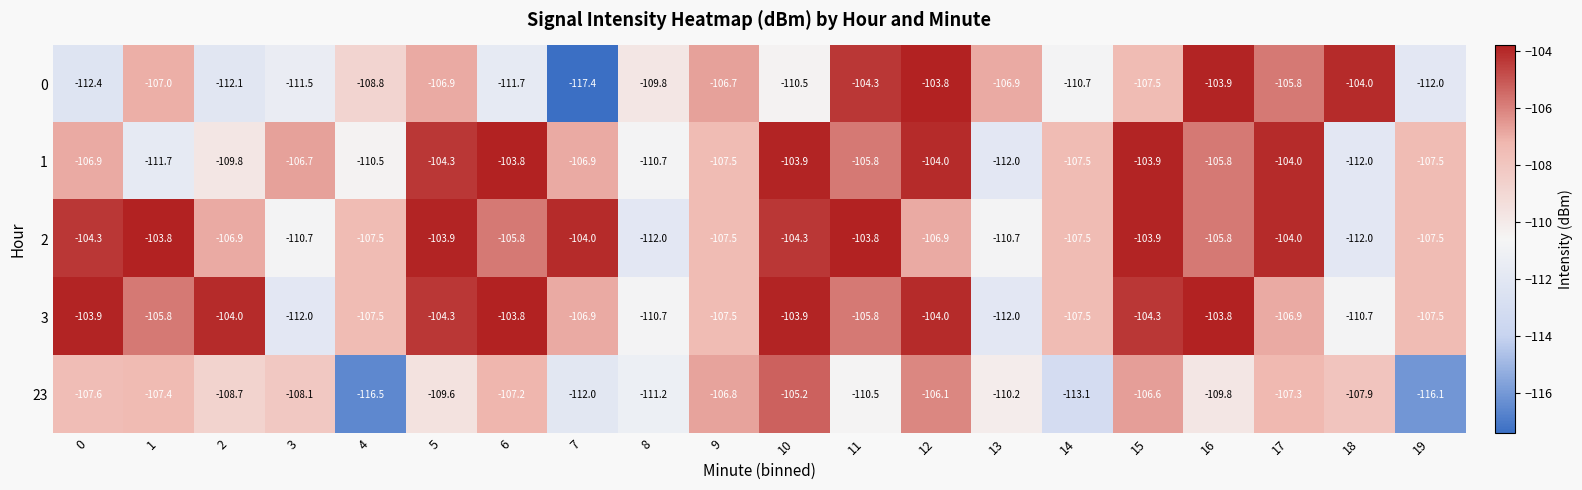

What is the difference between the maximum and minimum values in the 3 series?

8.2